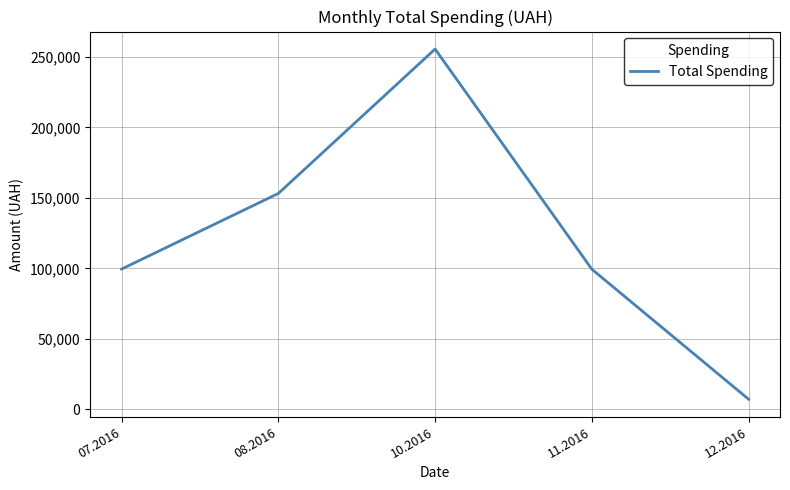

What is the approximate value at 10.2016?

255550.2